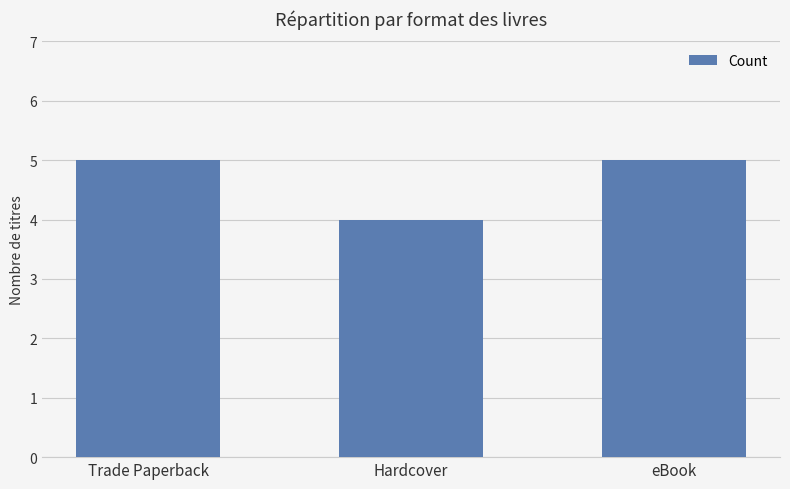

Is it true that the value at Trade Paperback is 7?

False